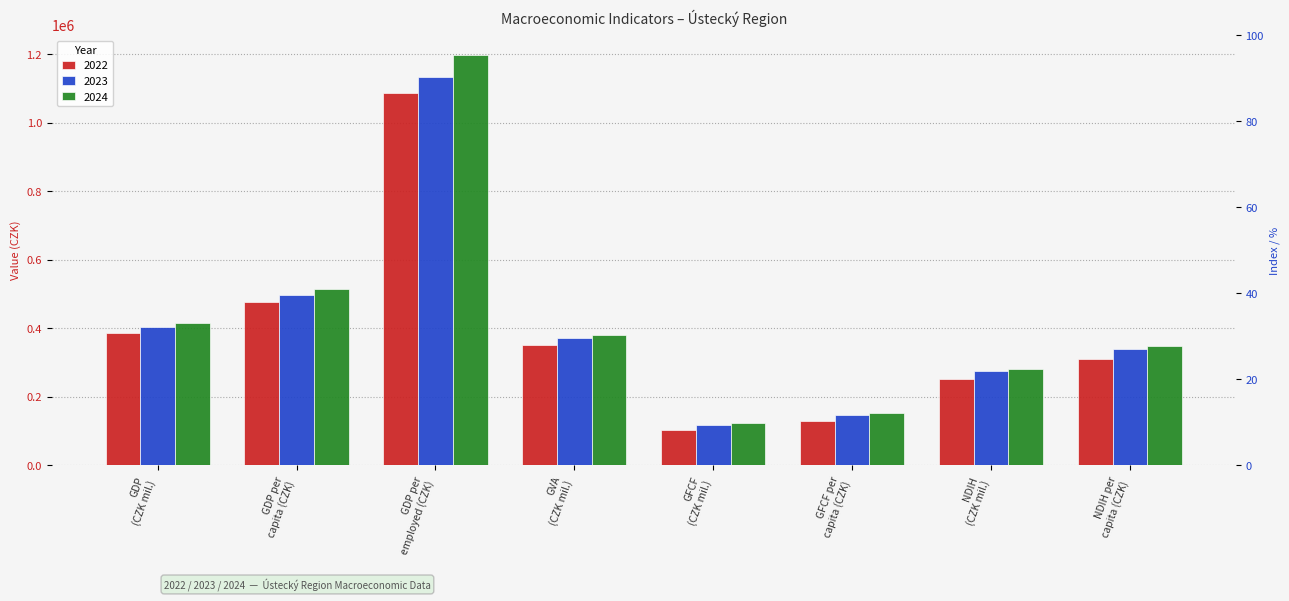

Reading left to right, what are all the values shown in this chart?

2022: 386649	477281	1086071	352001	103468	127721	250081	308701
2023: 404092	497175	1134182	371209	117975	145151	276168	339784
2024: 415172	513153	1196585	378979	122150	150977	282006	348560